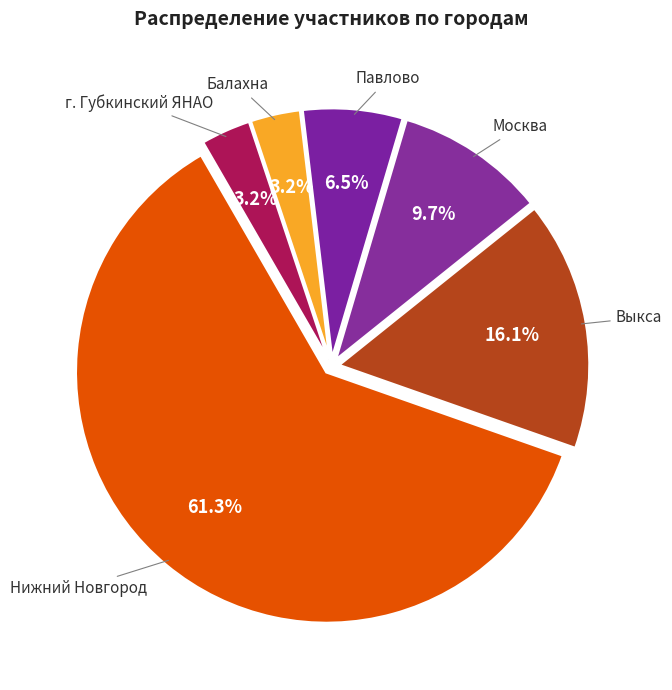

How many slices are in this pie chart?

6